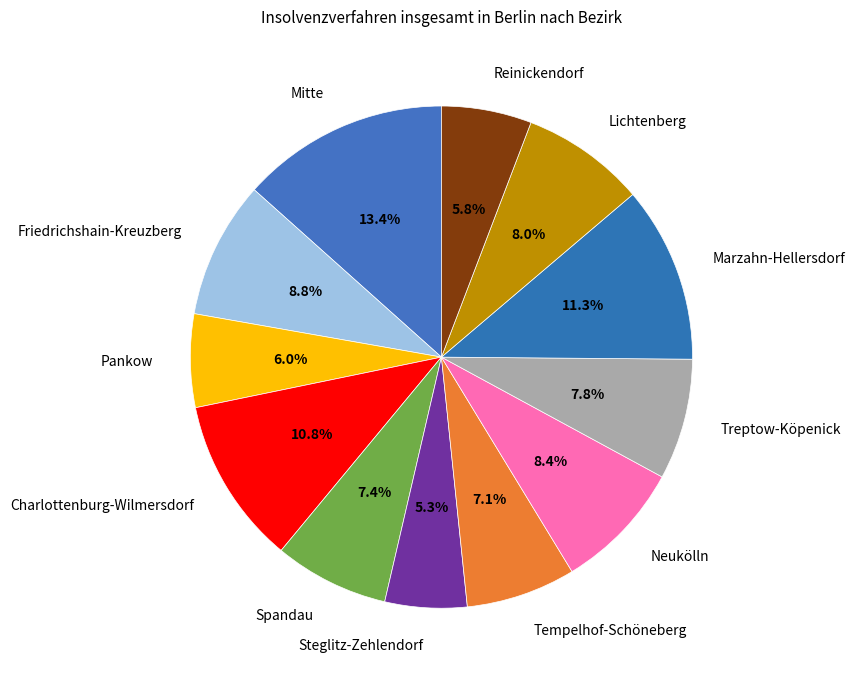

Does Treptow-Köpenick account for over 50% of the chart?

No